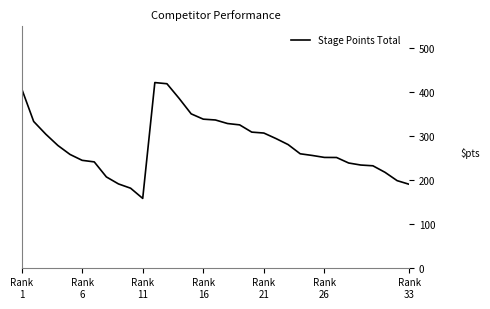

What is the smallest value displayed?

157.8